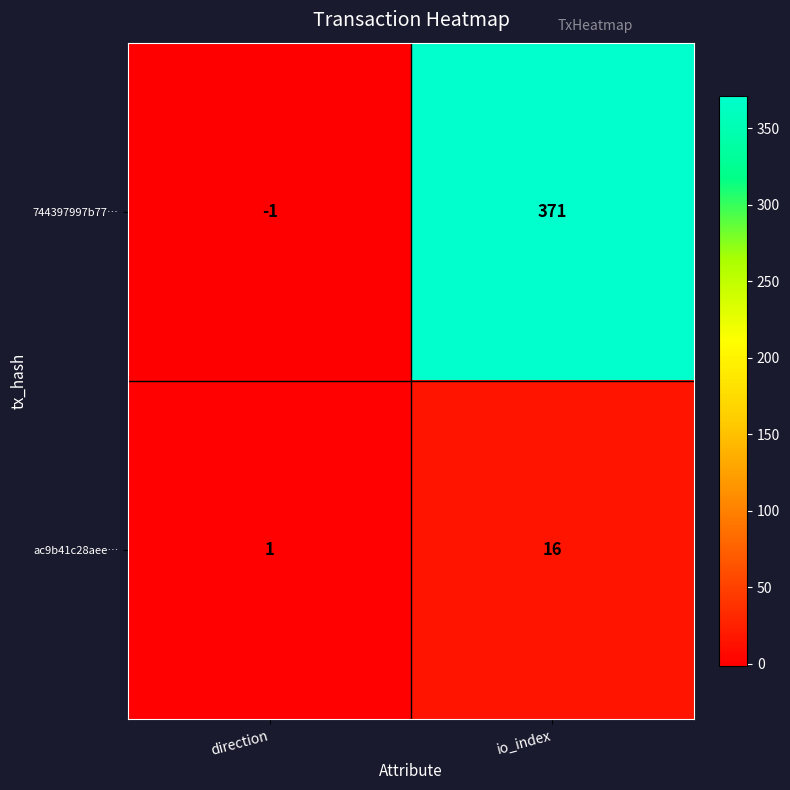

At which category does the chart reach its peak across all series?

io_index